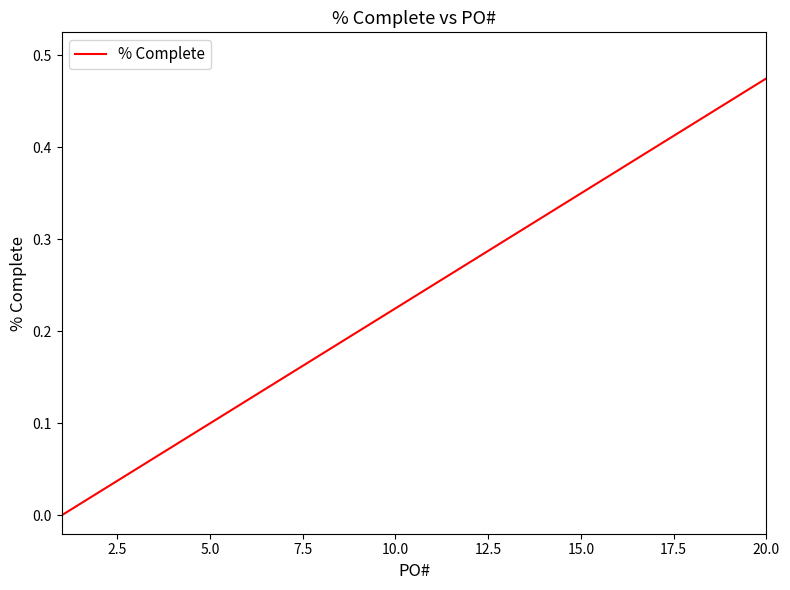

Does the chart display data point markers on the line(s)?

No